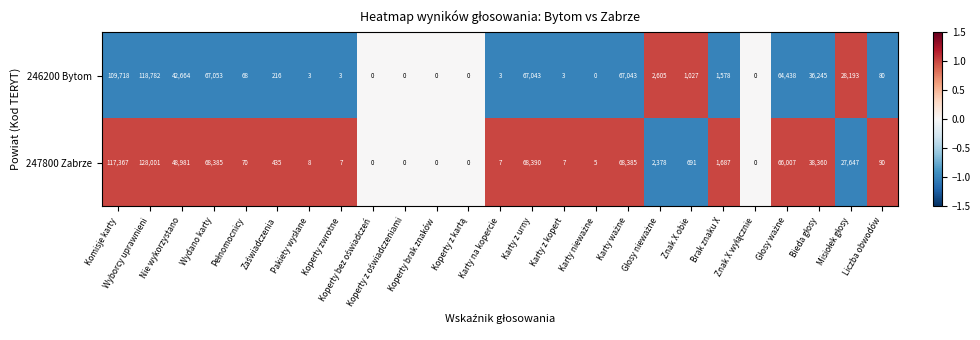

Which series has the largest total across all categories?

247800 Zabrze